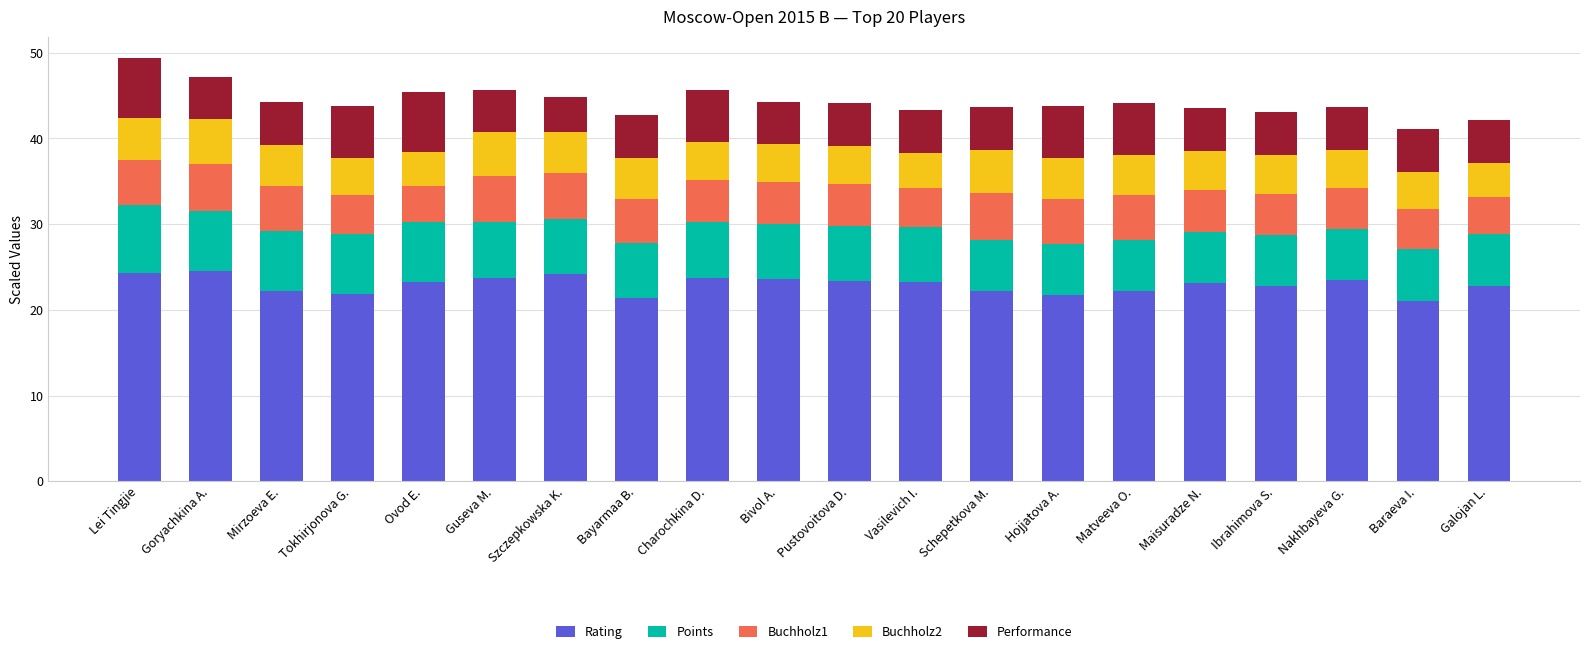

What is the sum of the Rating values at Hojjatova A. and Charochkina D.?

45.4